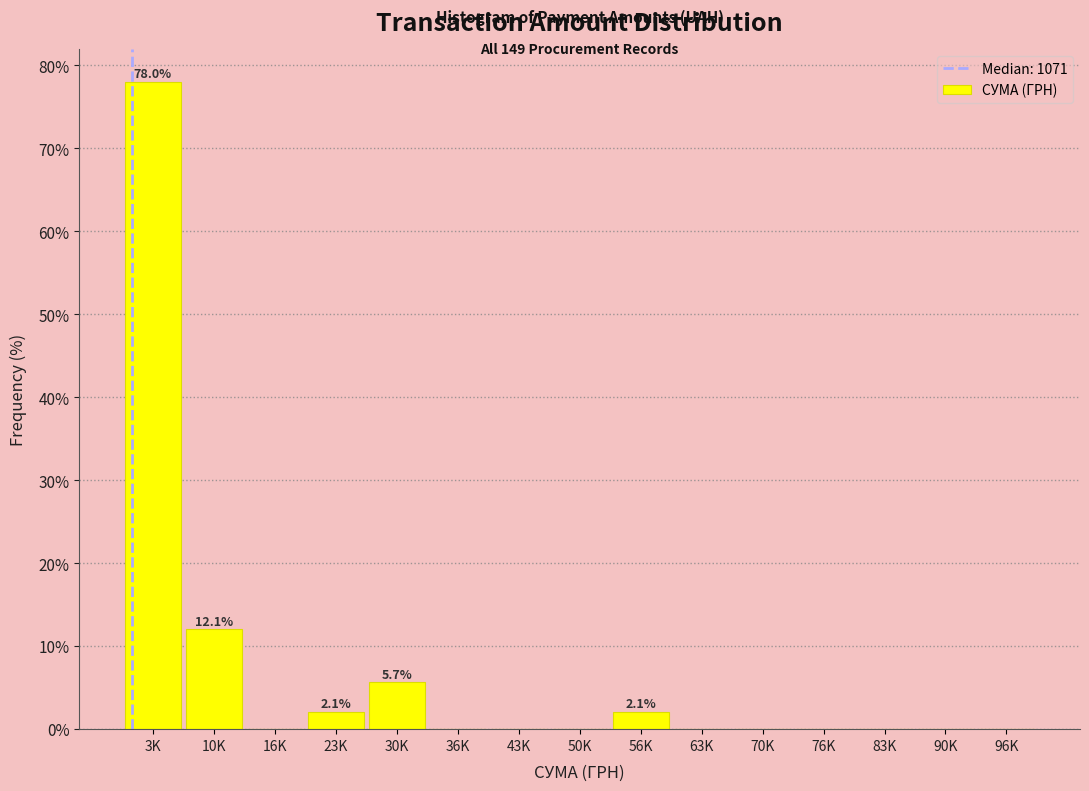

Reading left to right, list all the values displayed in this chart.

3K=78.0	10K=12.1	16K=0.0	23K=2.1	30K=5.7	36K=0.0	43K=0.0	50K=0.0	56K=2.1	63K=0.0	70K=0.0	76K=0.0	83K=0.0	90K=0.0	96K=0.0